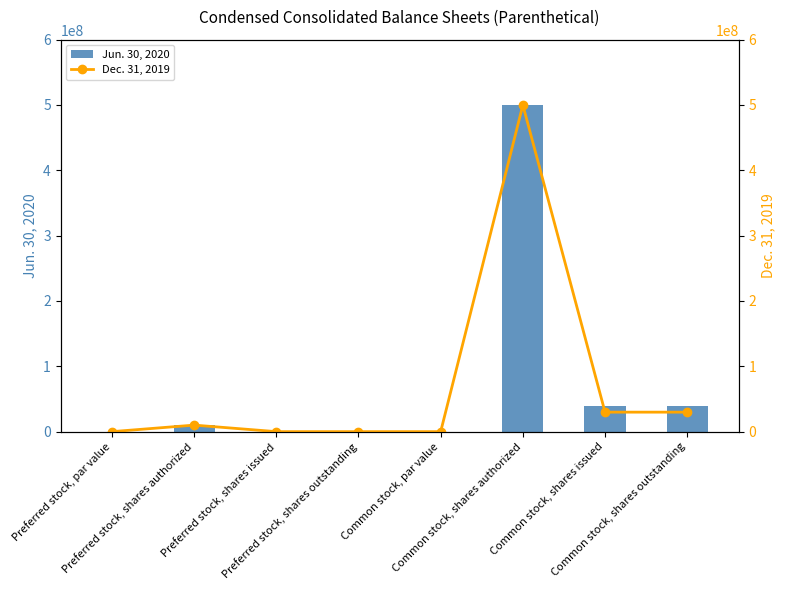

The value of Jun. 30, 2020 at Preferred stock, par value is 0.0. True or false?

False